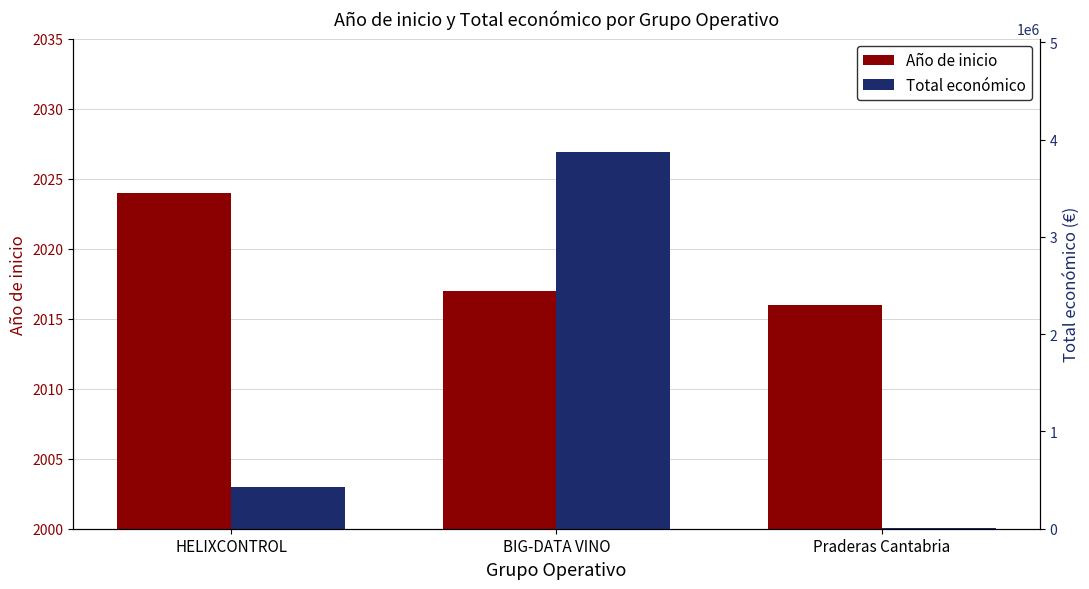

Where is Año de inicio nearest to the value 2020?

BIG-DATA VINO